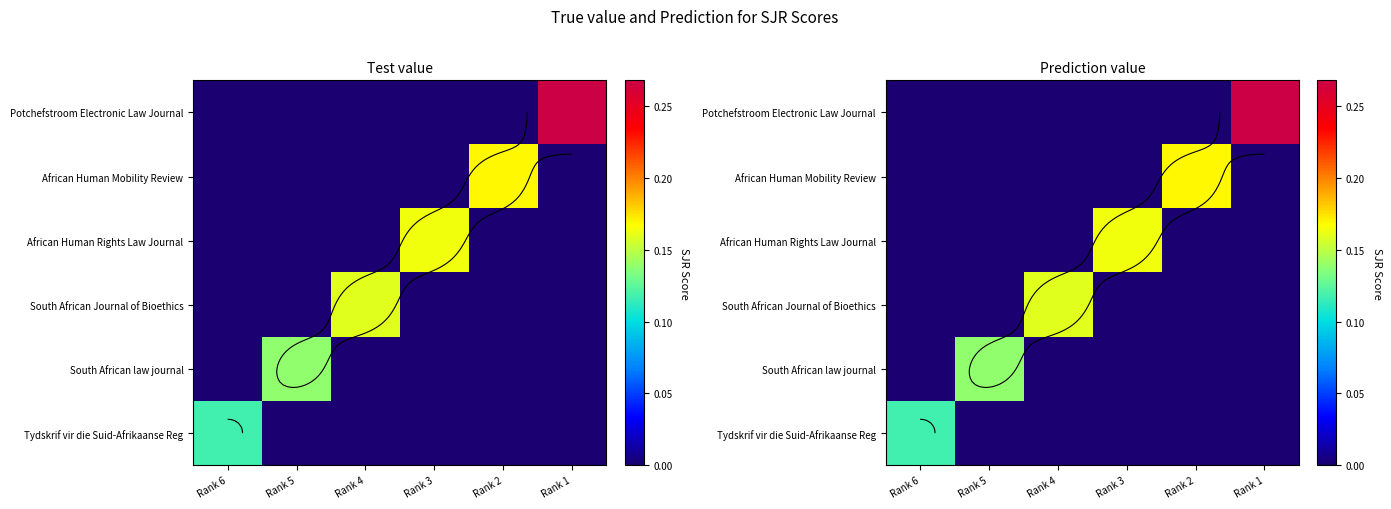

At how many categories does at least one series exceed 0?

6